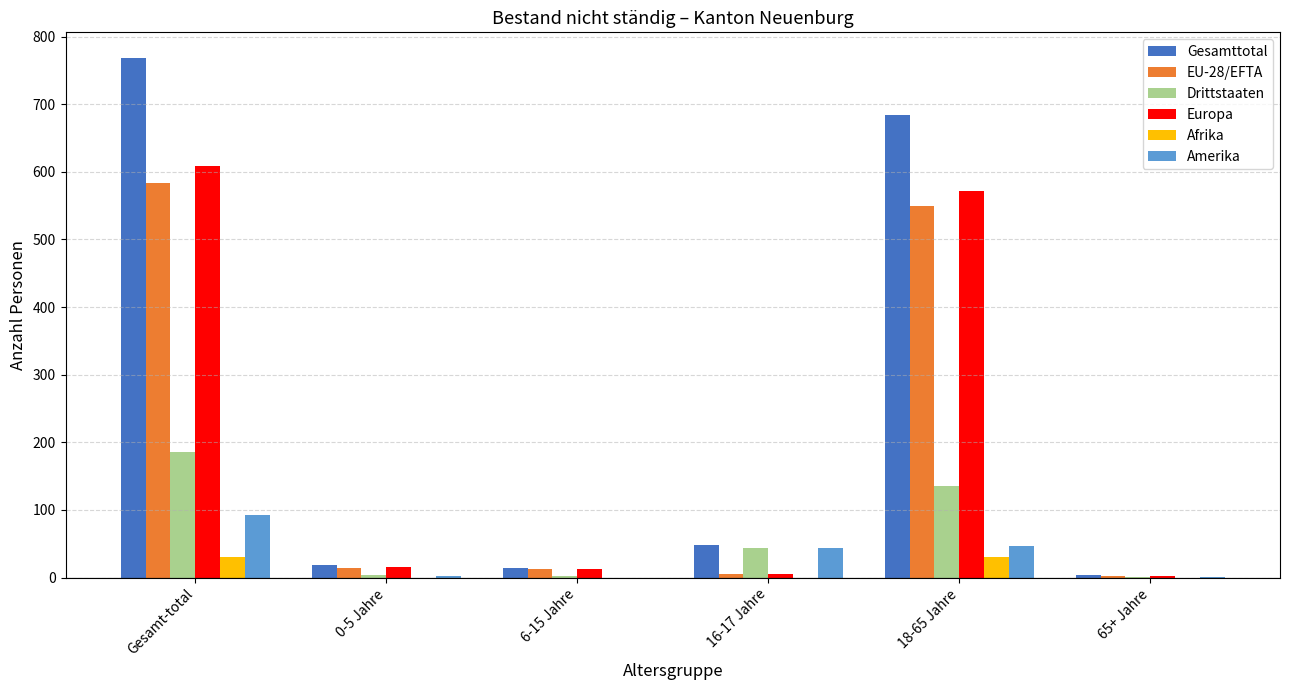

What is the average value of the Afrika series?

10